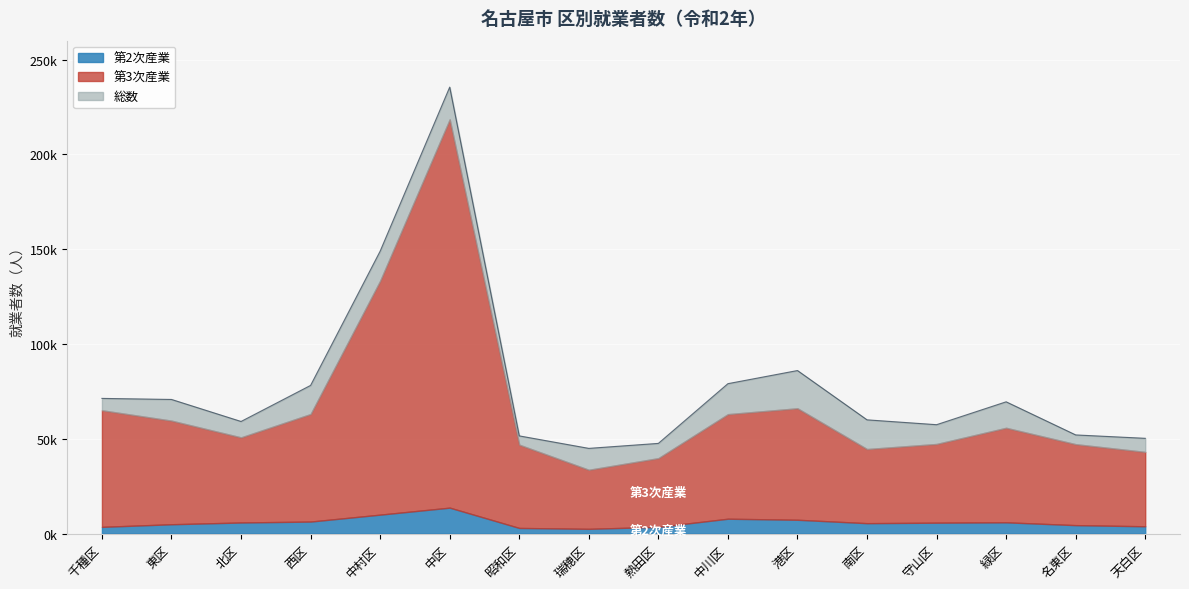

List the series in order of their peak value, lowest first.

第2次産業, 第3次産業, 総数